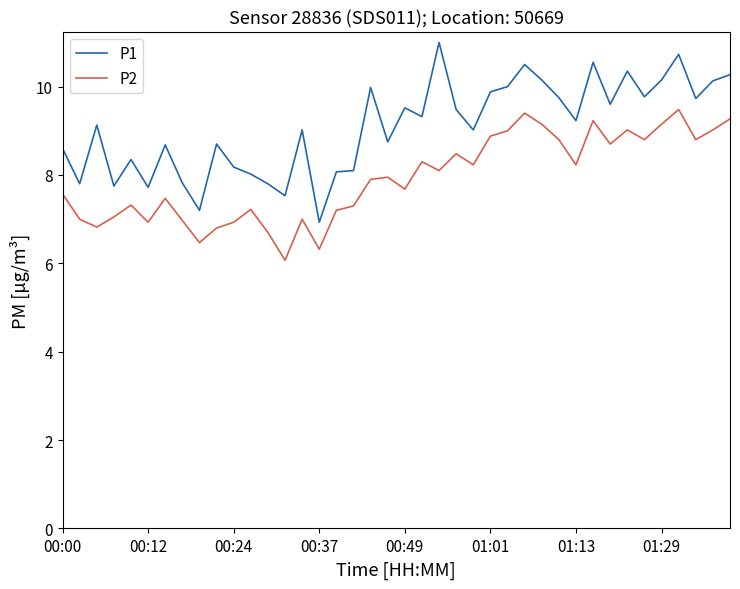

What is the maximum value for P1?

11.0